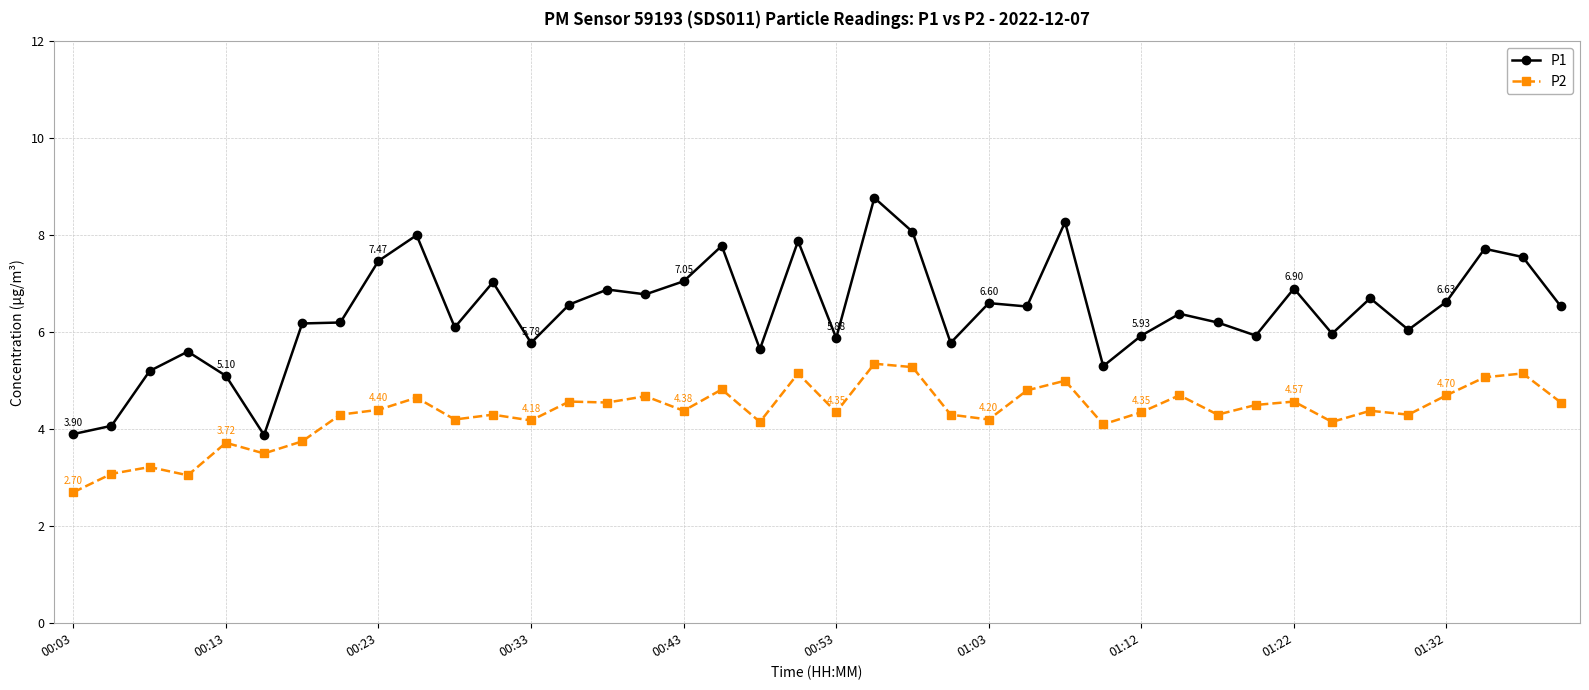

List the series in order of their overall mean, lowest first.

P2, P1